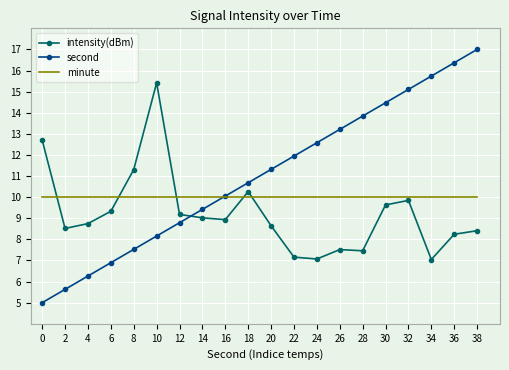

Is the value of second at 20 greater than the value of minute at 38?

Yes